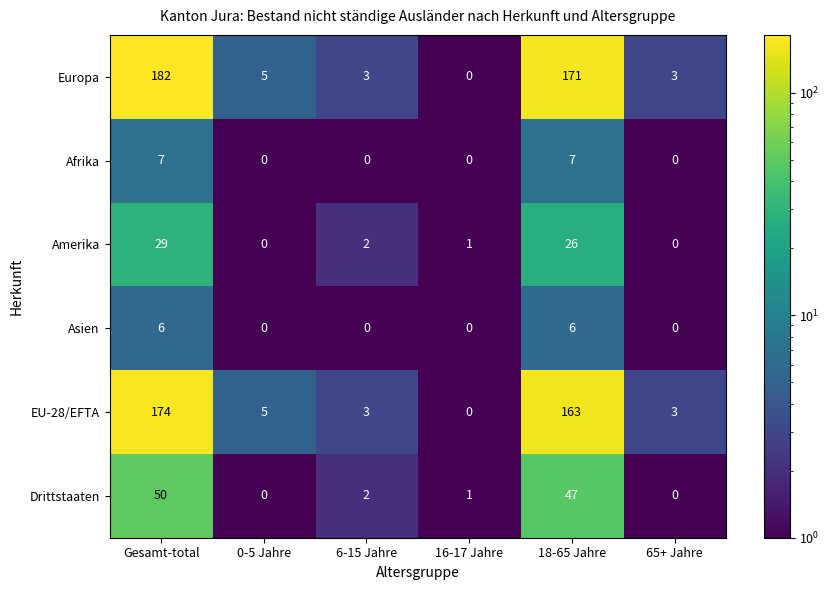

At which category is the sum across all series the highest?

Gesamt-total